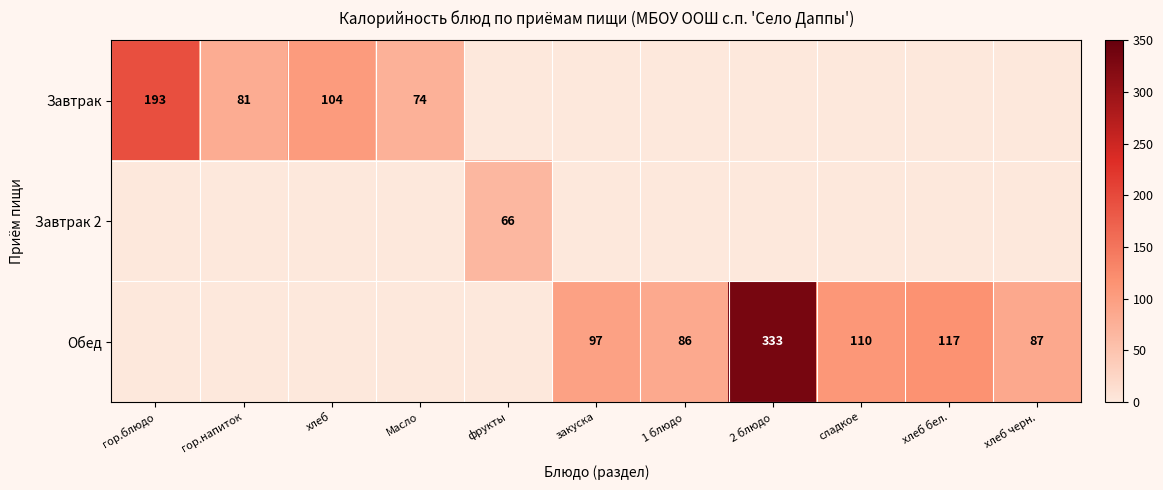

The value of Обед at хлеб бел. is 36. True or false?

False